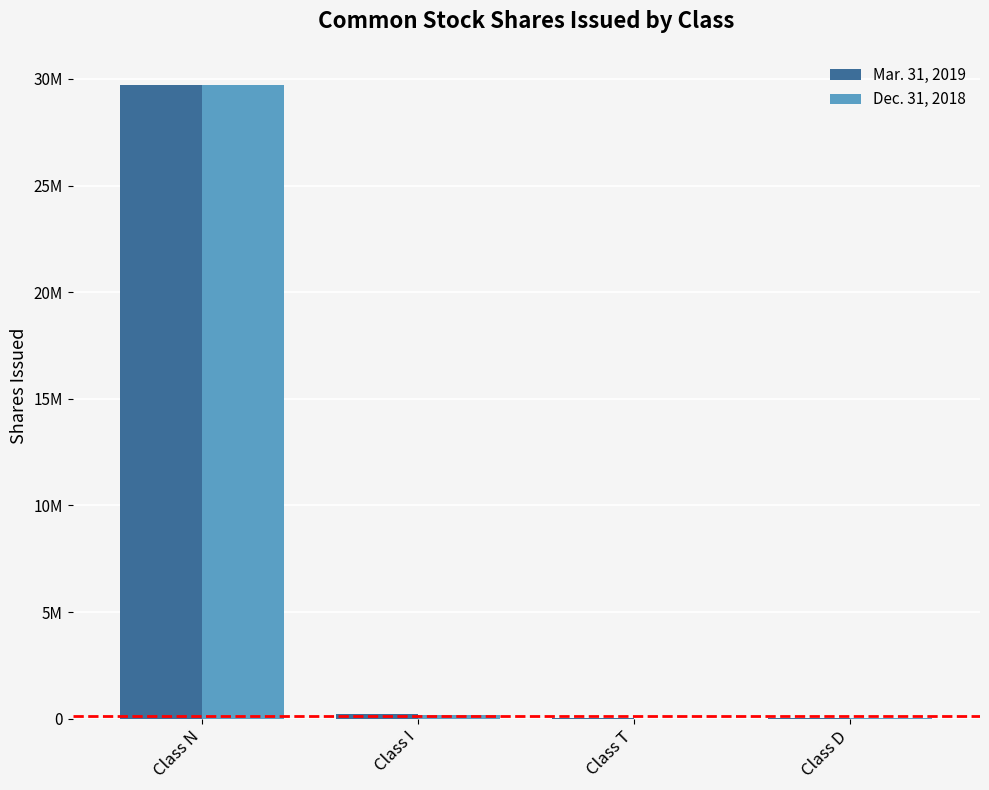

Is it true that Mar. 31, 2019 equals 351177 at Class I?

False